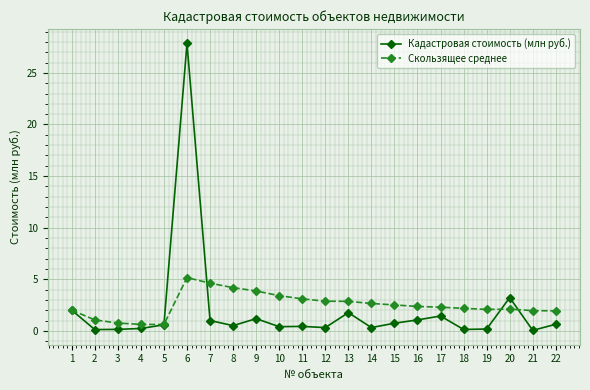

What is the sum of the Кадастровая стоимость (млн руб.) values at 16 and 3?

1.2